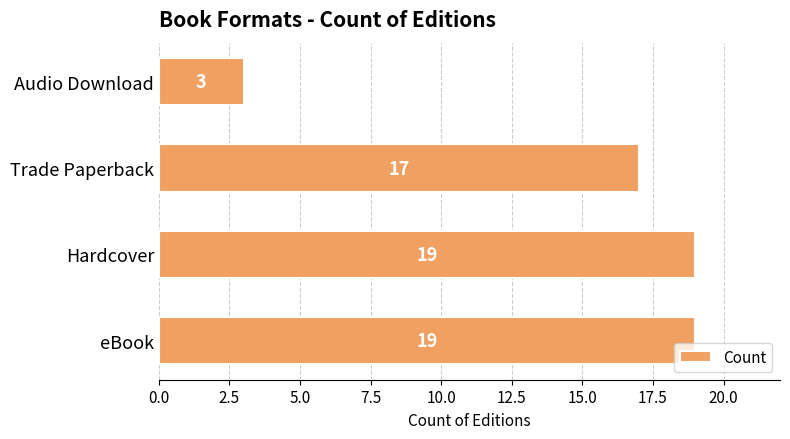

Reading bottom to top, extract all data points from this chart.

eBook=19	Hardcover=19	Trade Paperback=17	Audio Download=3